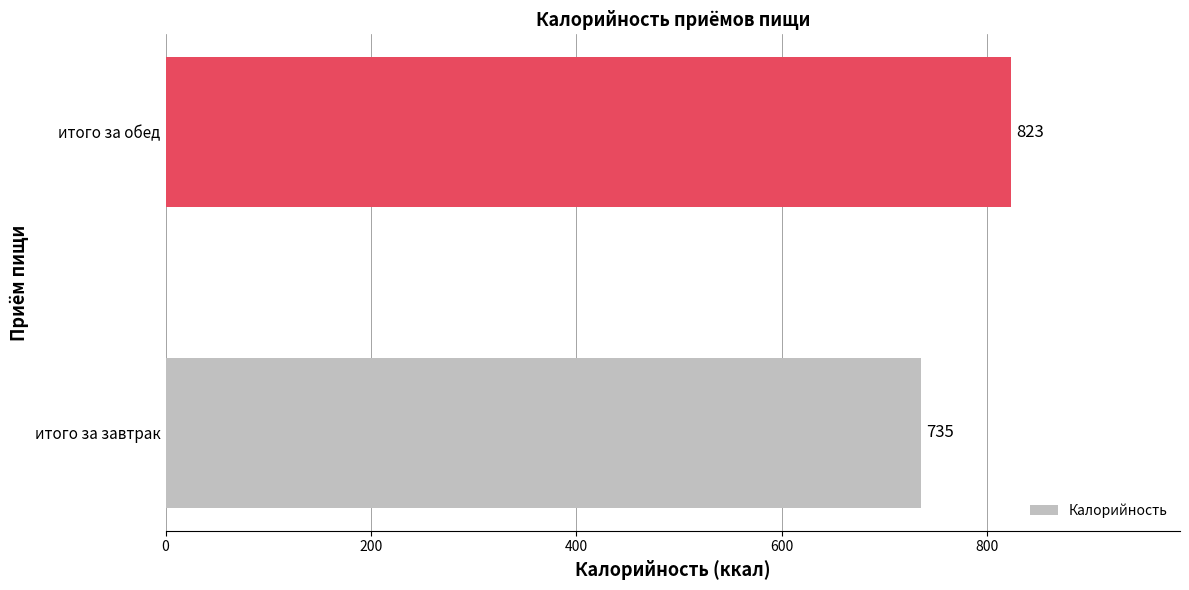

What is the sum of the values at итого за обед and итого за завтрак?

1558